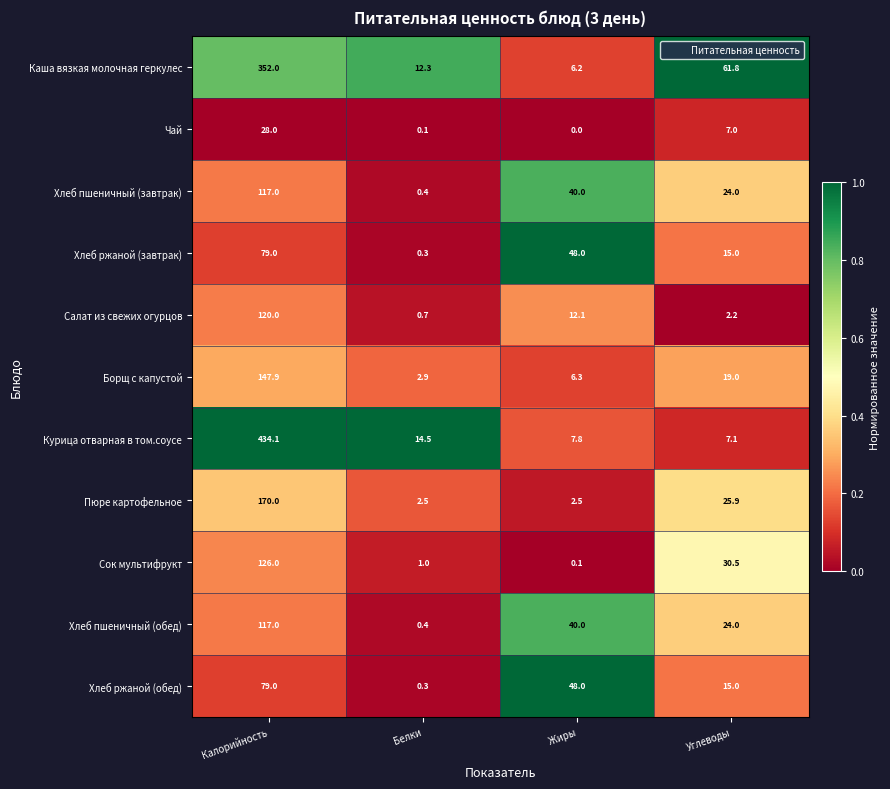

What is the total value across all series at Углеводы?

231.5